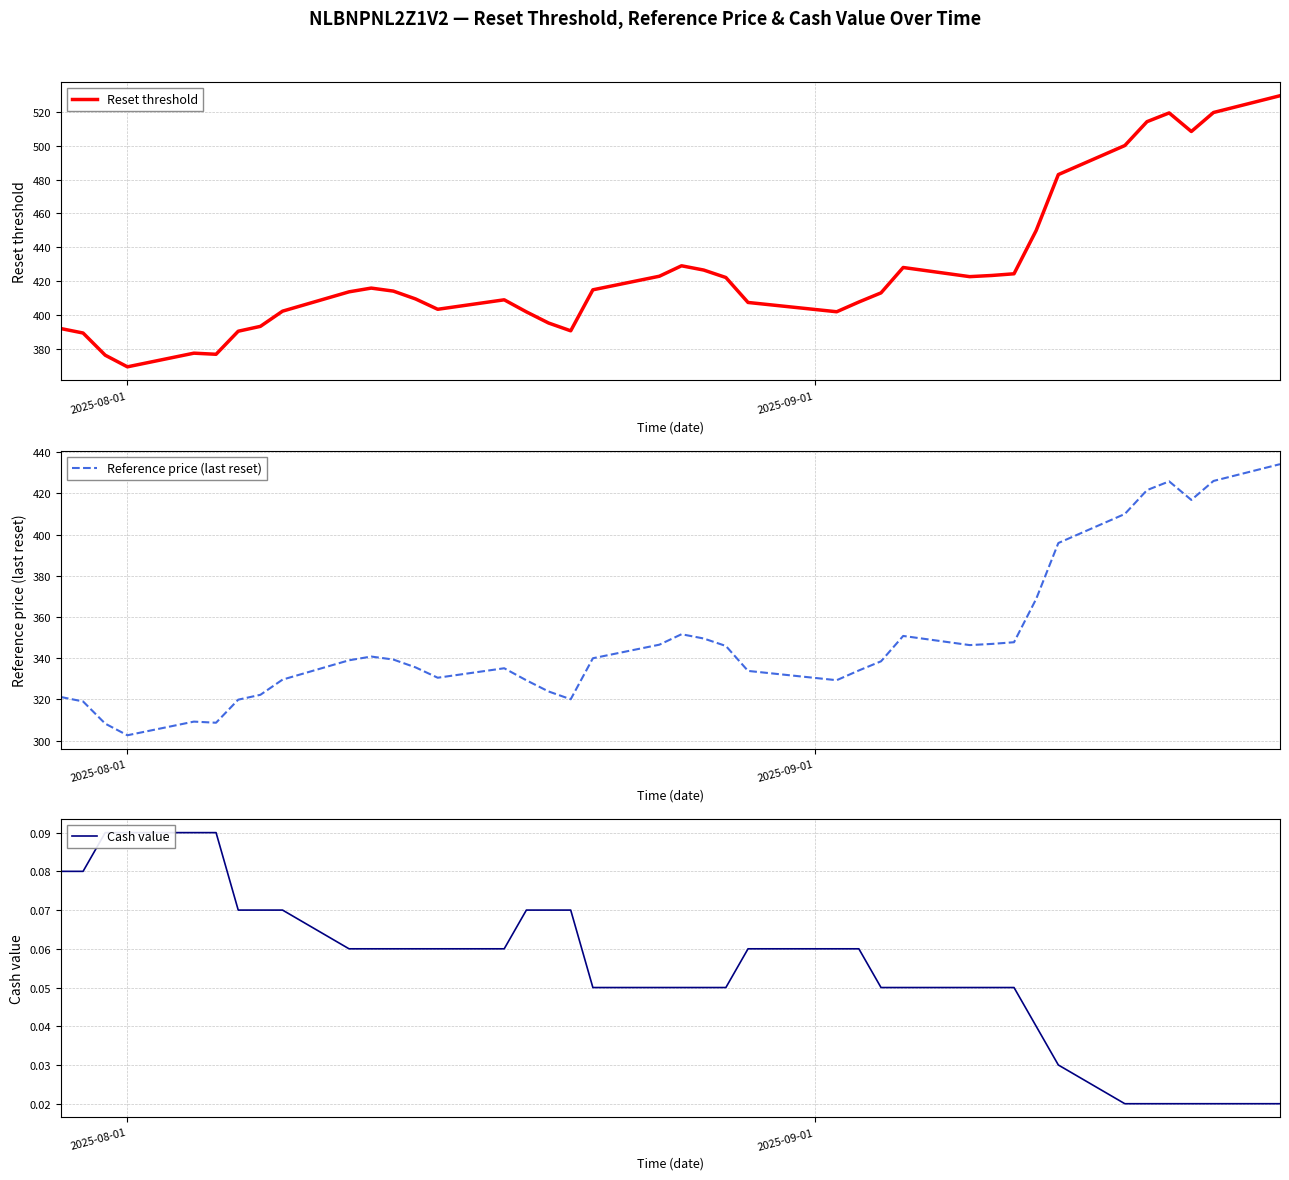

How many data points does each series have?

39